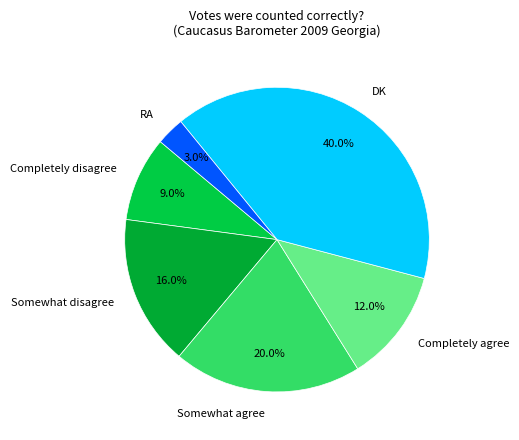

To the nearest percent, what is the difference between the largest and smallest slice percentages?

37%